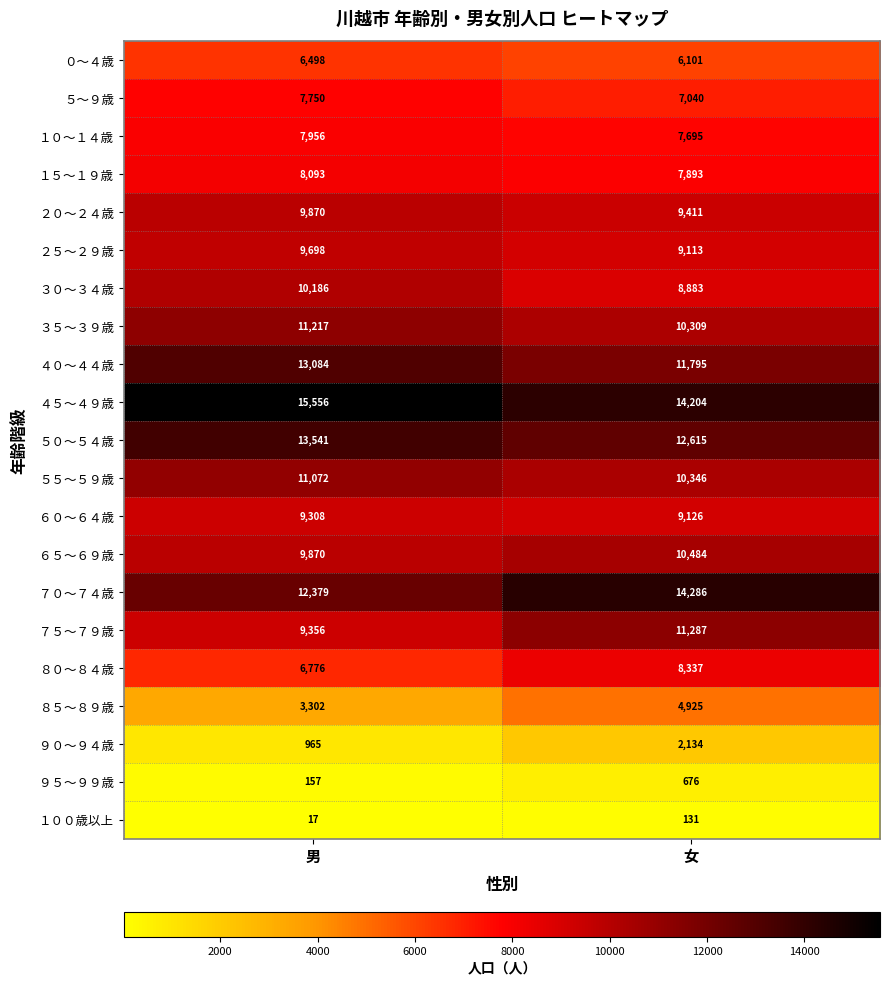

At how many categories does at least one series exceed 9815?

2